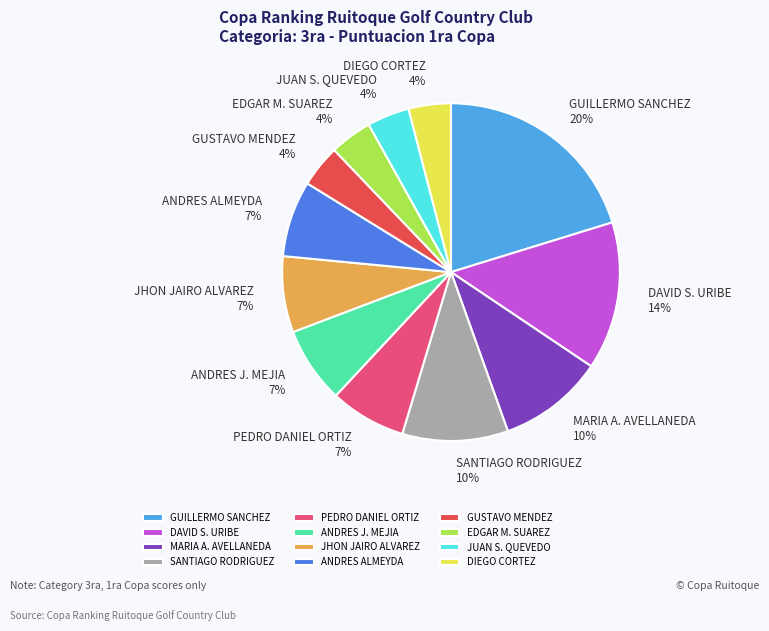

What is the ratio of the value at DIEGO CORTEZ to the value at ANDRES J. MEJIA?

0.6